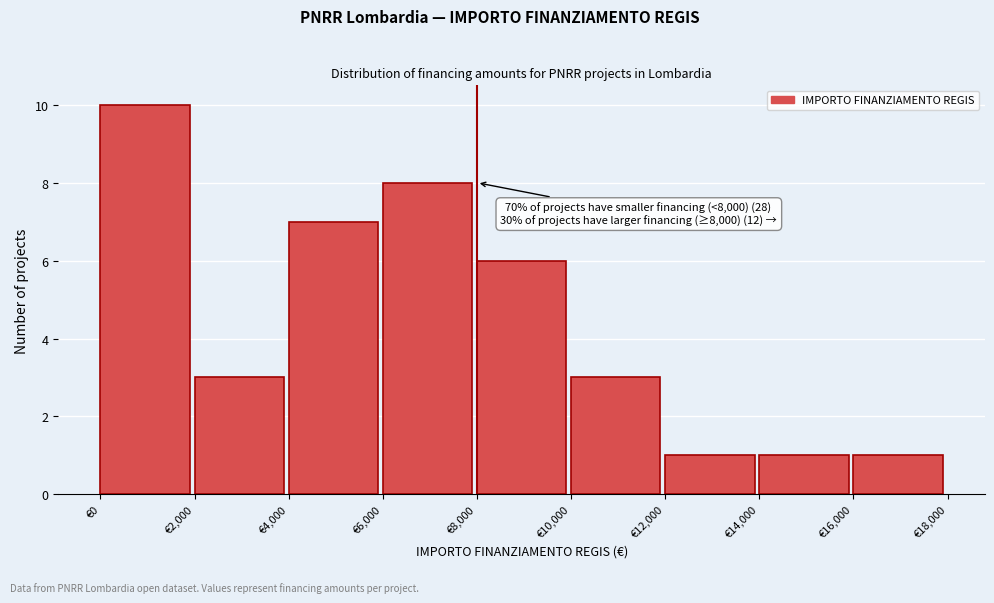

Over which range of the x-axis is the bar tallest?

0 to 2000